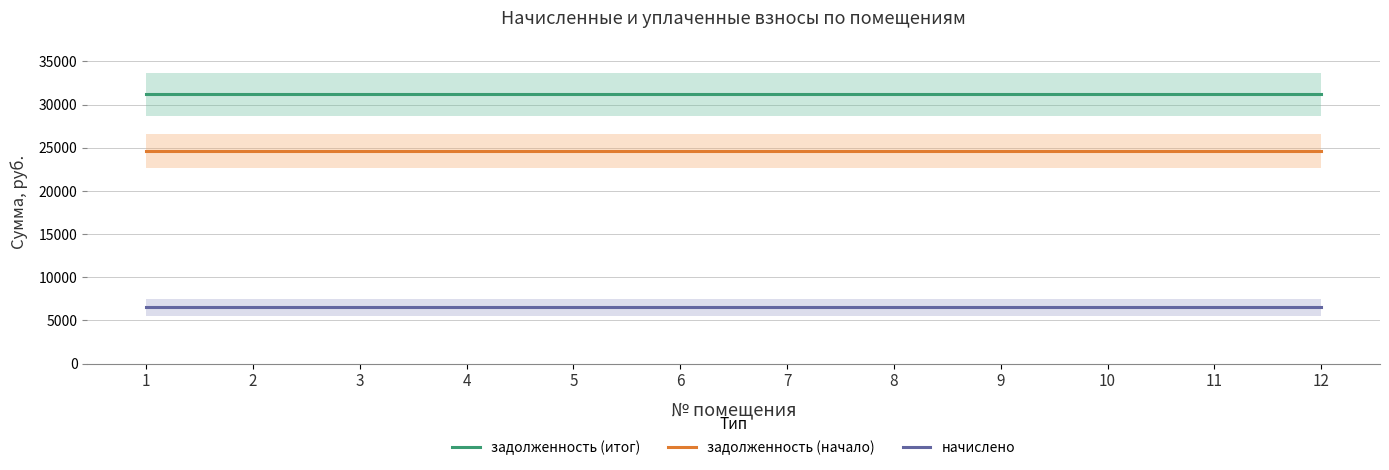

Is this an area chart (filled region under the line)?

No